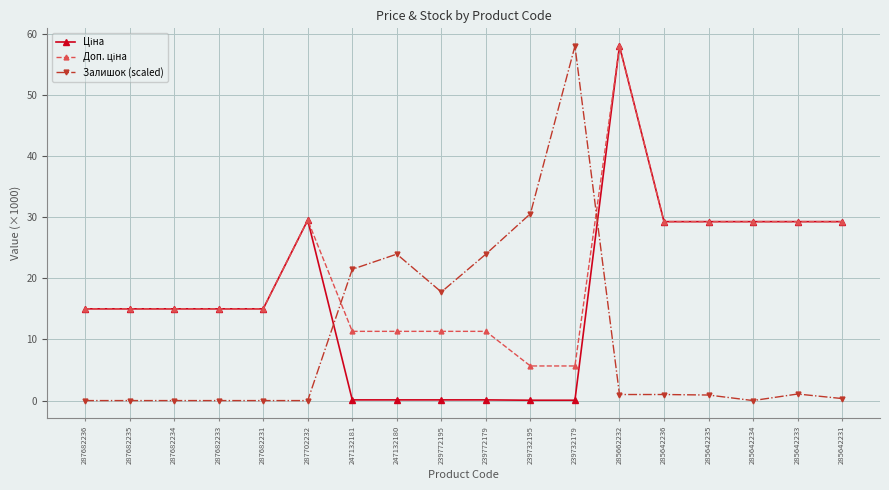

At which category is the sum across all series the highest?

285662232